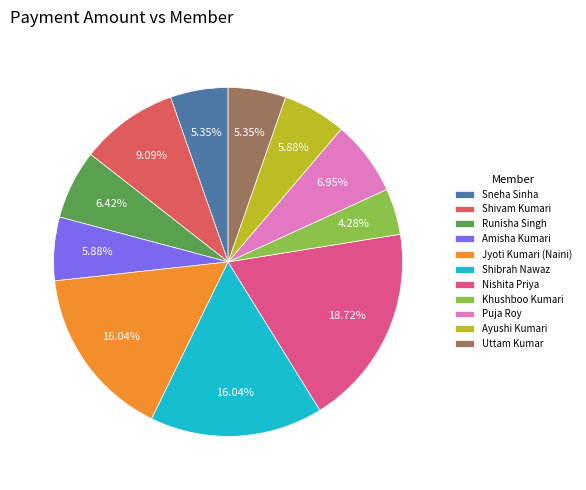

To the nearest percent, what is the combined percentage of Jyoti Kumari (Naini) and Puja Roy?

23%